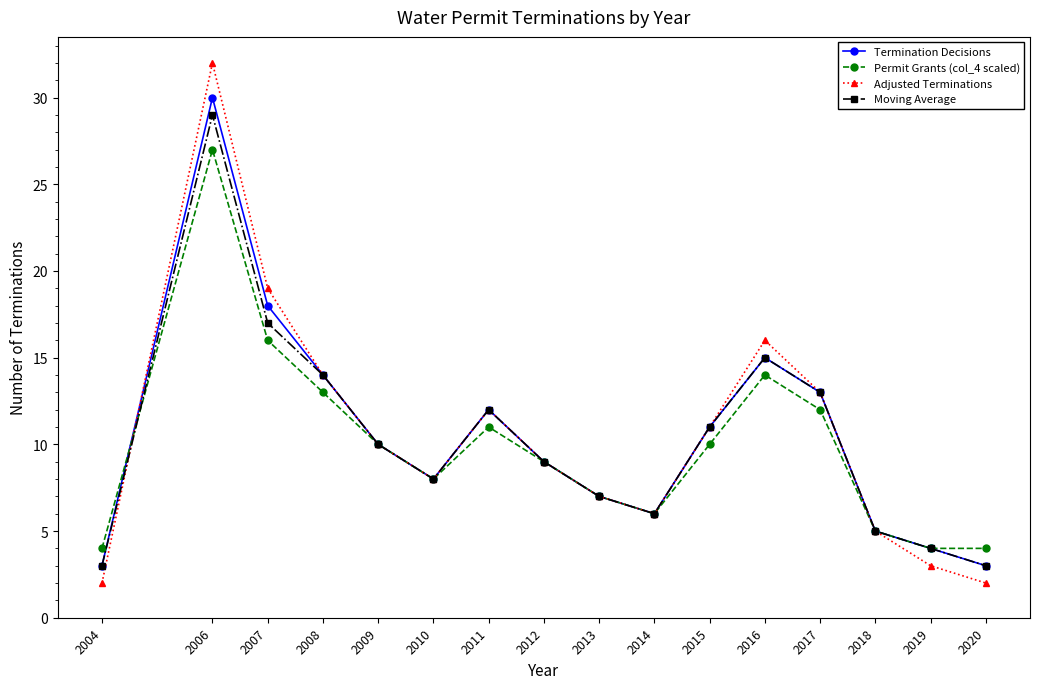

Which series changed the most between 2011 and 2020?

Adjusted Terminations